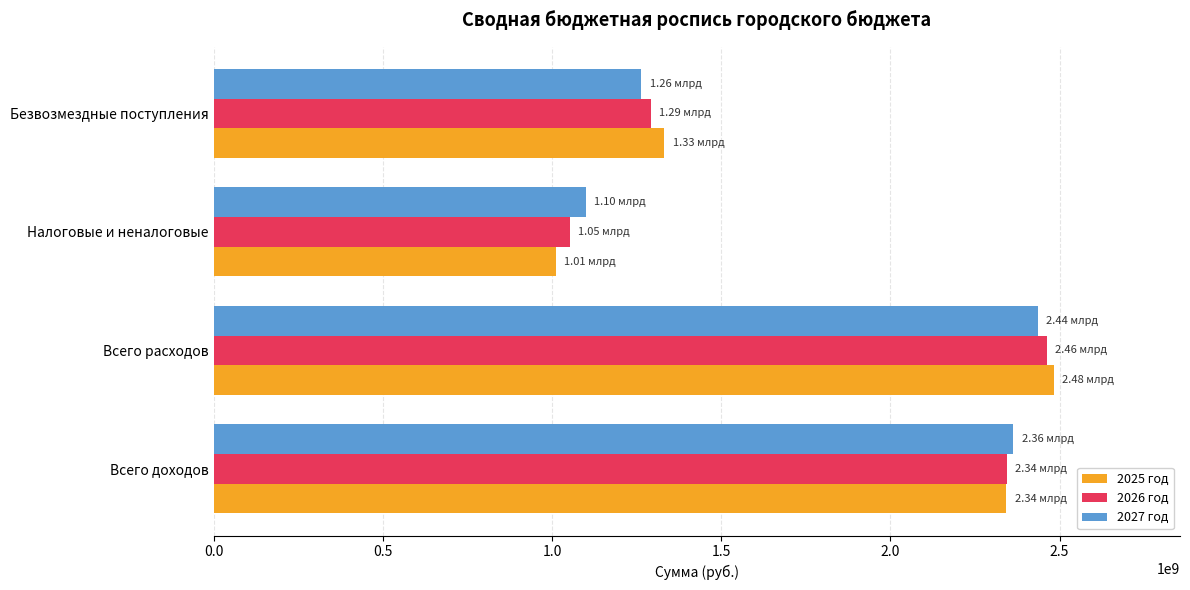

At which category is the sum across all series the highest?

Всего расходов